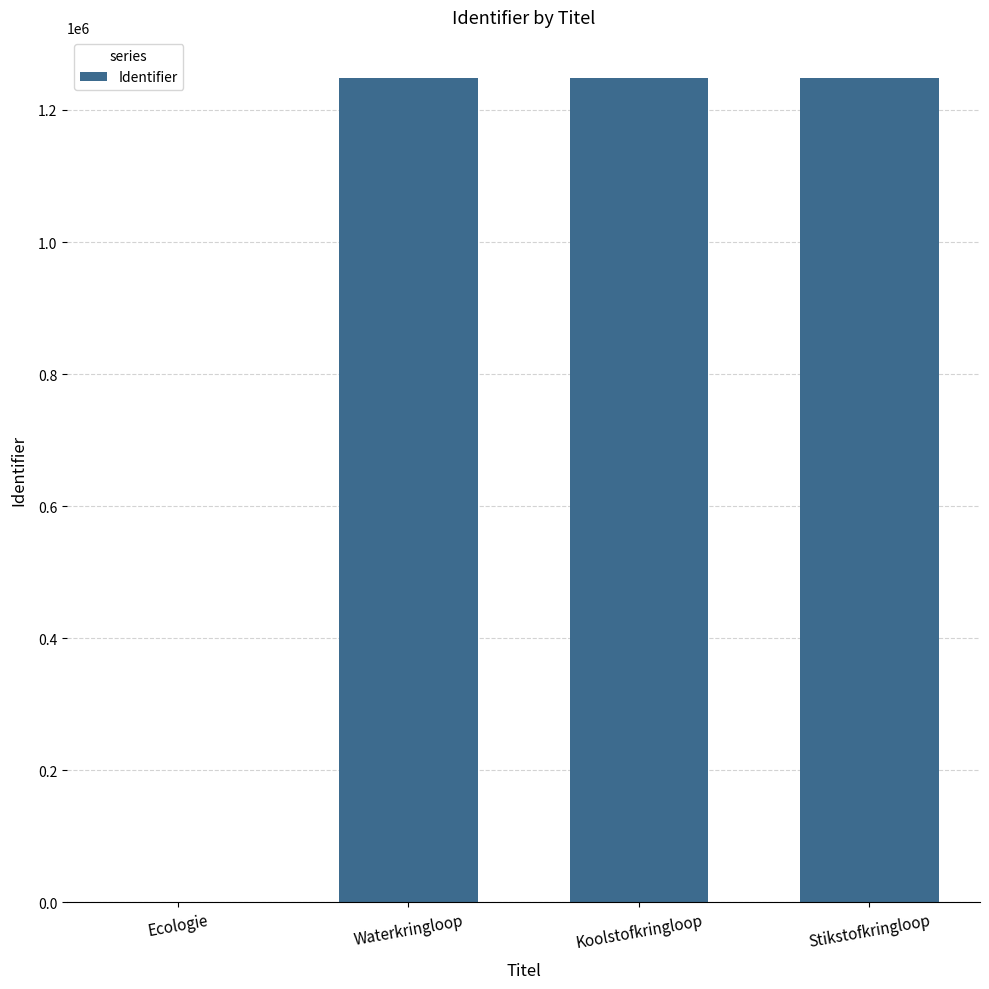

What is the difference between the values at Waterkringloop and Ecologie?

1248313